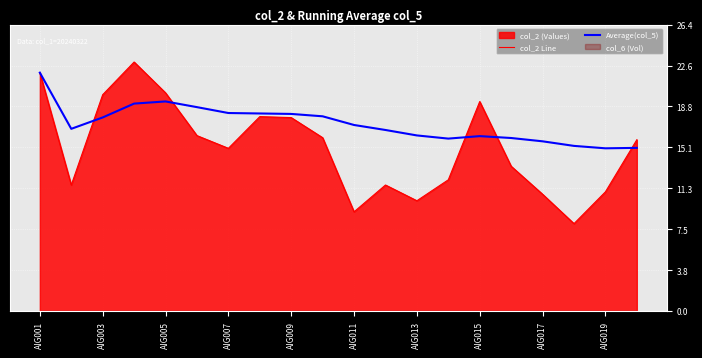

The col_2 Line series shows 3.9 at AIG007. True or false?

False